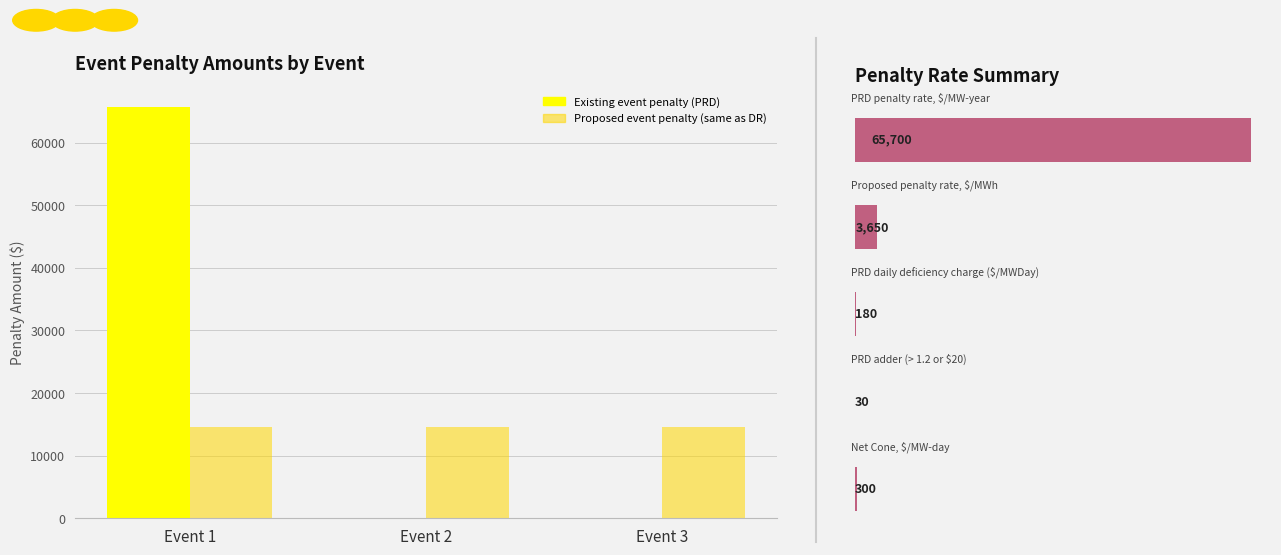

What is the value of the 1st bar from the left?

65700